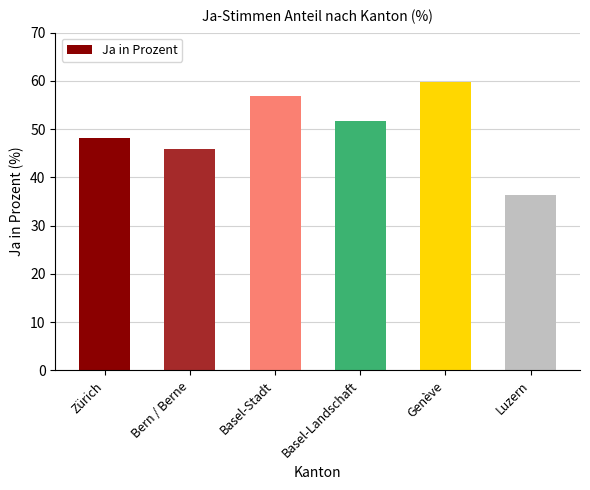

What is the difference between the maximum and minimum values?

23.6